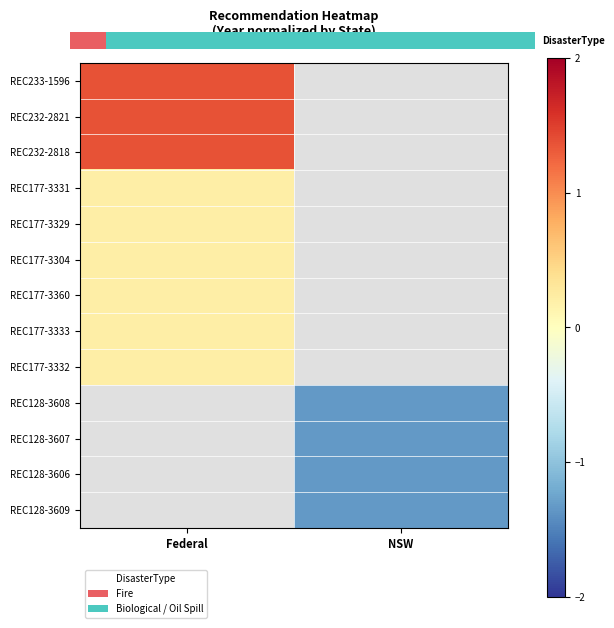

The REC128-3606 series shows -1.3 at NSW. True or false?

True